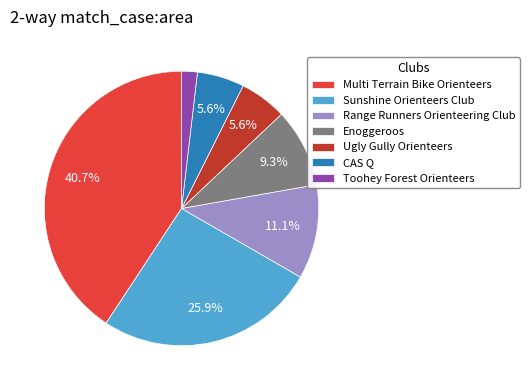

Is the sum of Sunshine Orienteers Club and Ugly Gully Orienteers greater than half?

No